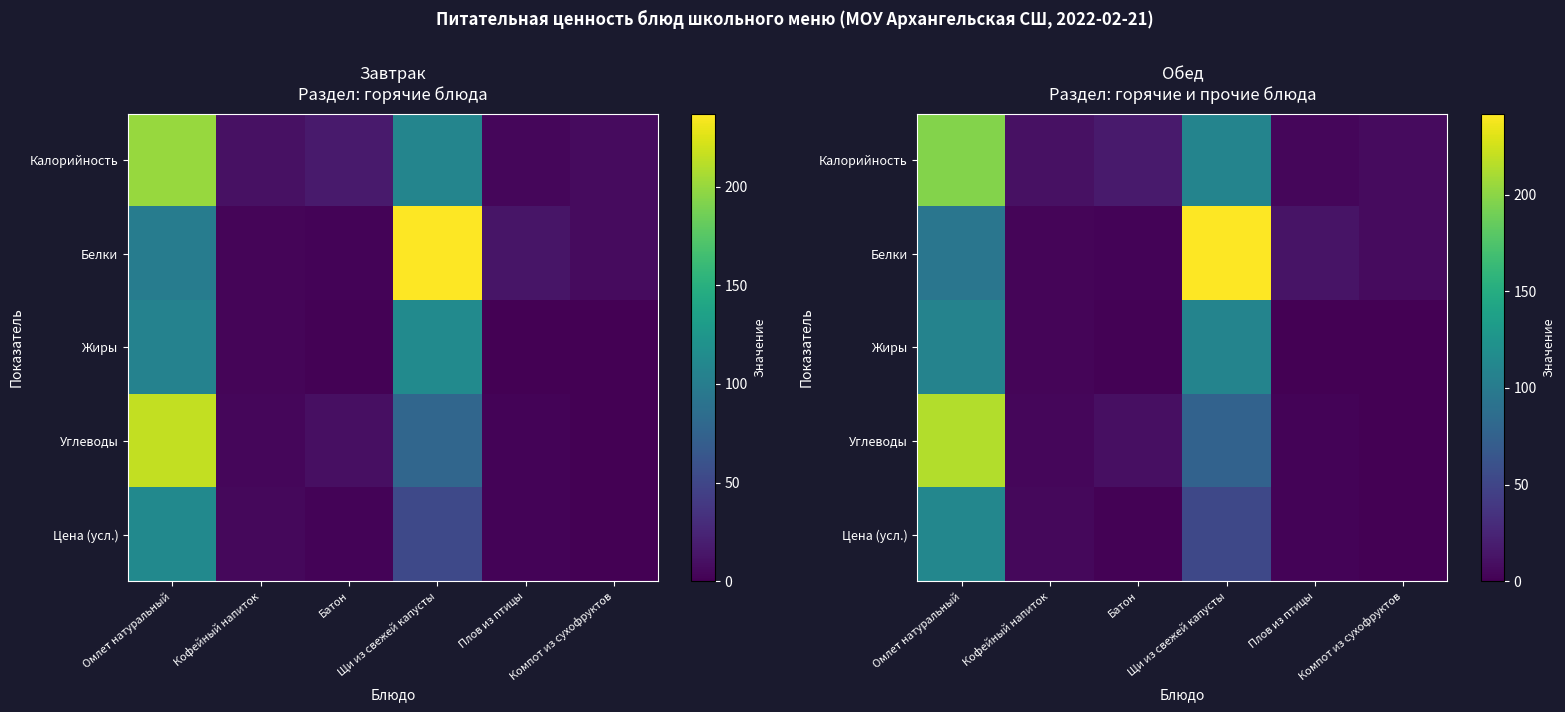

The Цена (усл.) series shows 7.1 at Кофейный напиток. True or false?

False